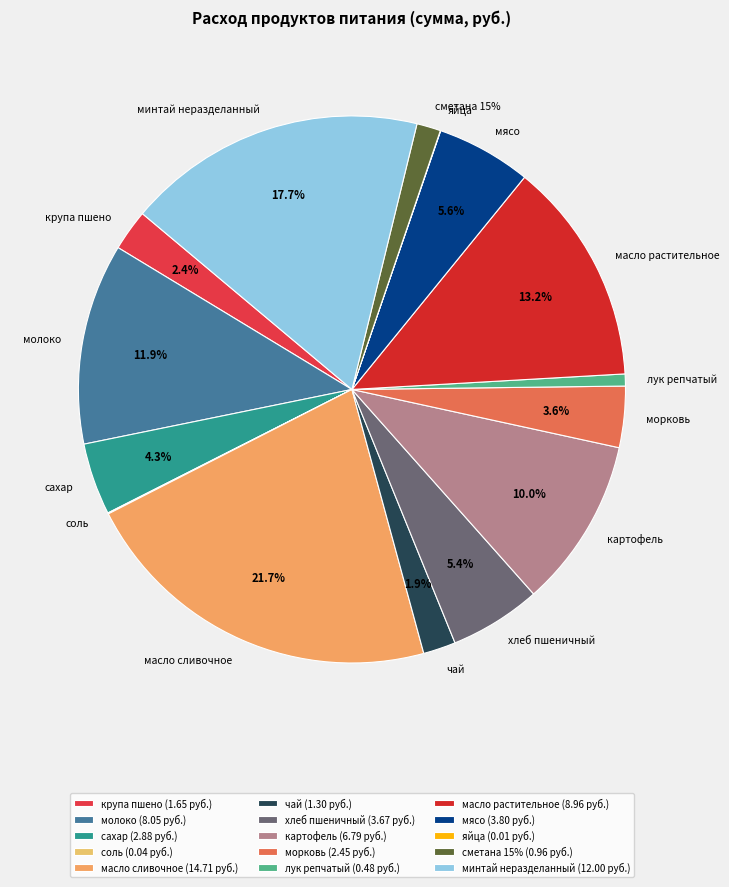

What is the largest slice in the pie chart?

масло сливочное